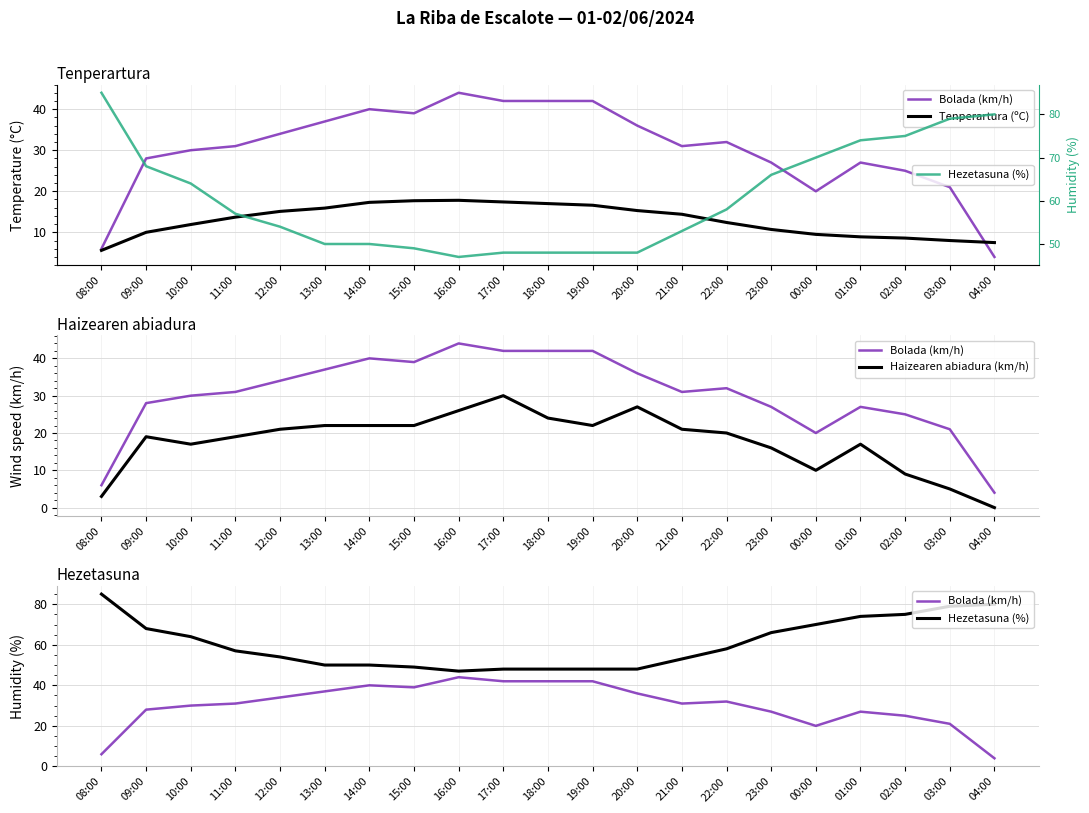

How many interior local peaks does the Haizearen abiadura (km/h) series have?

4